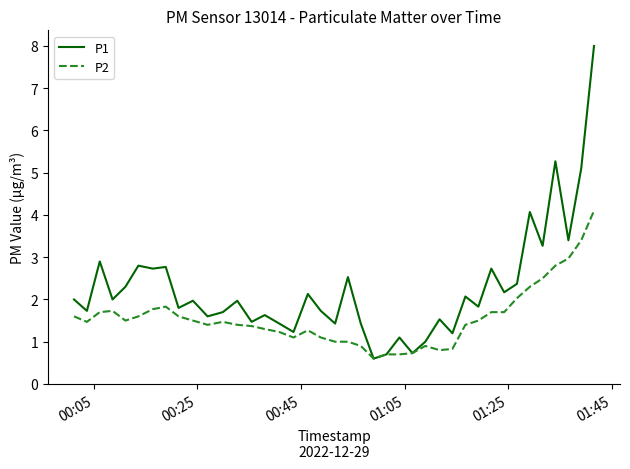

What is the difference between the maximum and second lowest values in the P1 series?

7.3